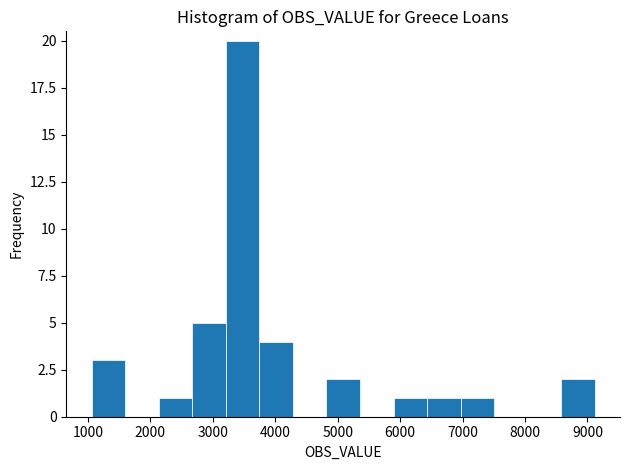

Reading left to right, transcribe this chart: for each bar, give the range it covers on the x-axis and its height. Neither the bar edges nor the heights are printed on the chart, so give them approximately, as read against the axes.

1100 to 1600: 3
1600 to 2100: 0
2100 to 2700: 1
2700 to 3200: 5
3200 to 3700: 20
3700 to 4300: 4
4300 to 4800: 0
4800 to 5400: 2
5400 to 5900: 0
5900 to 6400: 1
6400 to 7000: 1
7000 to 7500: 1
7500 to 8000: 0
8000 to 8600: 0
8600 to 9100: 2